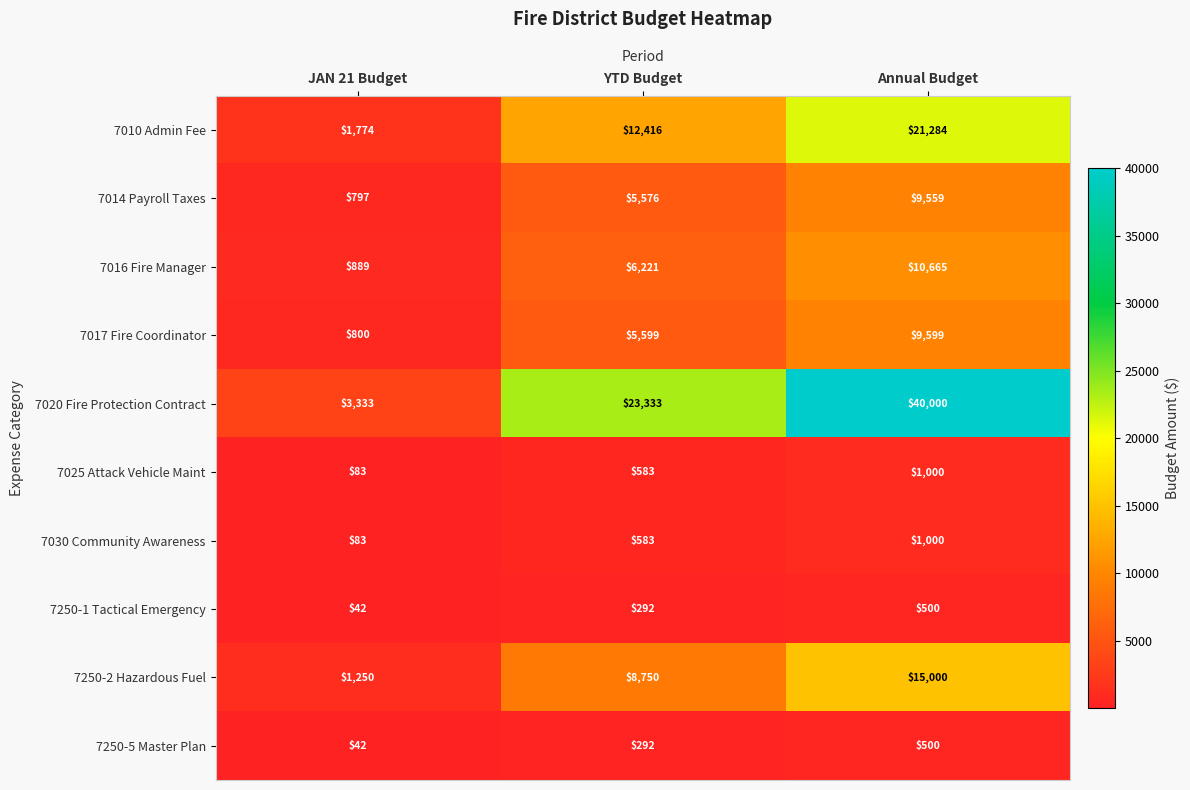

What is the maximum value shown in the chart?

40000